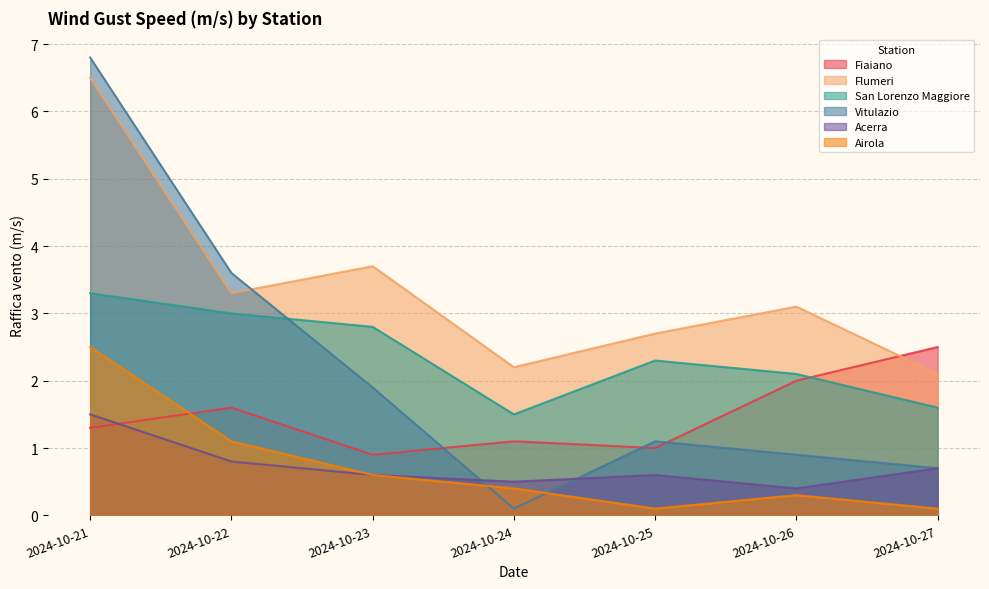

Which series has the largest total across all categories?

Flumeri